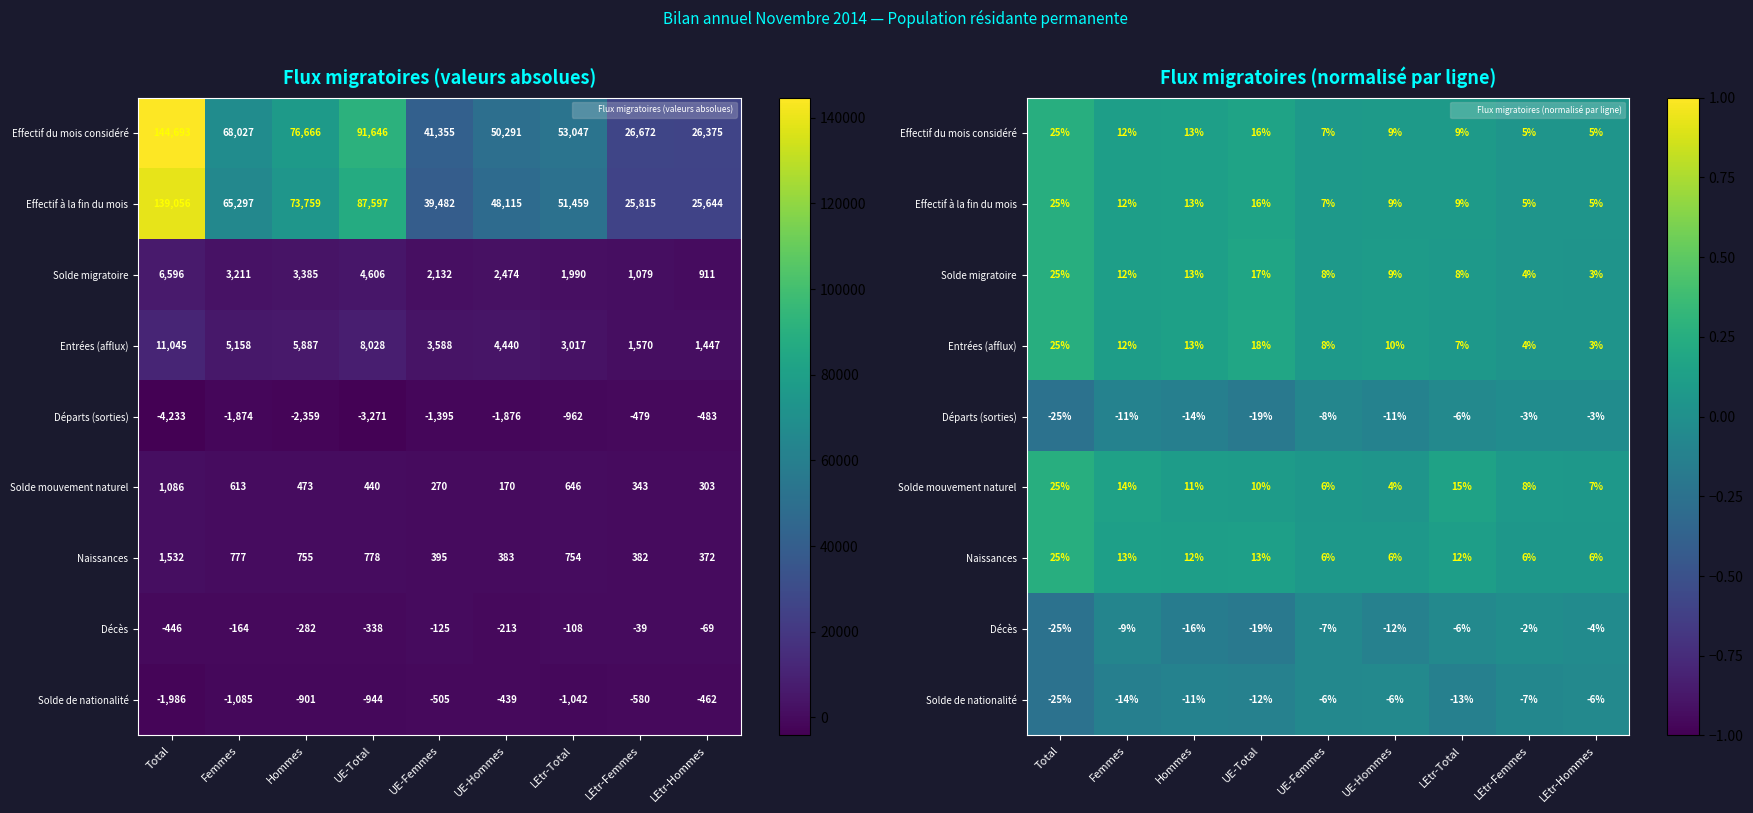

True or false: Entrées (afflux) has a value of 0.2 at Total.

True